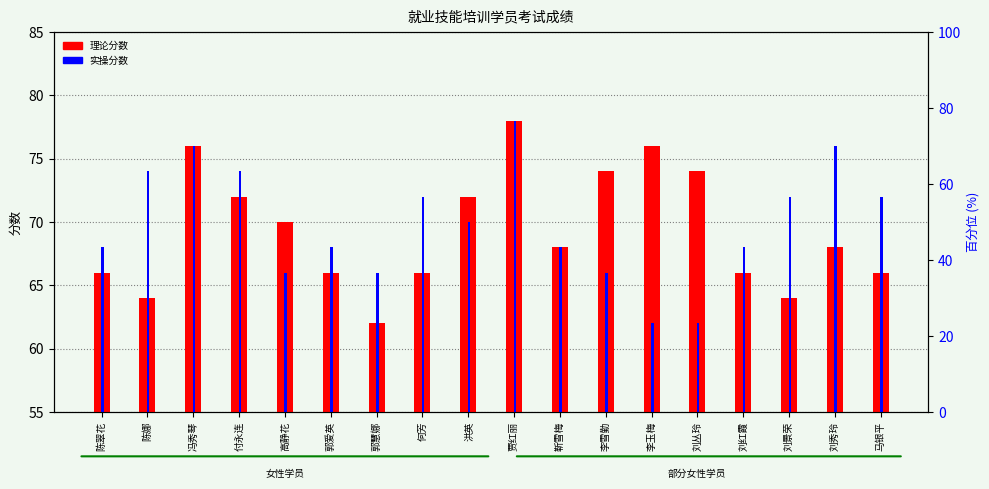

Reading left to right, extract all data points from this chart.

理论分数: 陈翠花=66	陈娜=64	冯秀琴=76	付永连=72	高静花=70	郭爱英=66	郭慧娜=62	何芳=66	洪英=72	贾红丽=78	靳雪梅=68	李雪勤=74	李玉梅=76	刘丛玲=74	刘红霞=66	刘景荣=64	刘秀玲=68	马银平=66
实操分数: 陈翠花=68	陈娜=74	冯秀琴=76	付永连=74	高静花=66	郭爱英=68	郭慧娜=66	何芳=72	洪英=70	贾红丽=78	靳雪梅=68	李雪勤=66	李玉梅=62	刘丛玲=62	刘红霞=68	刘景荣=72	刘秀玲=76	马银平=72